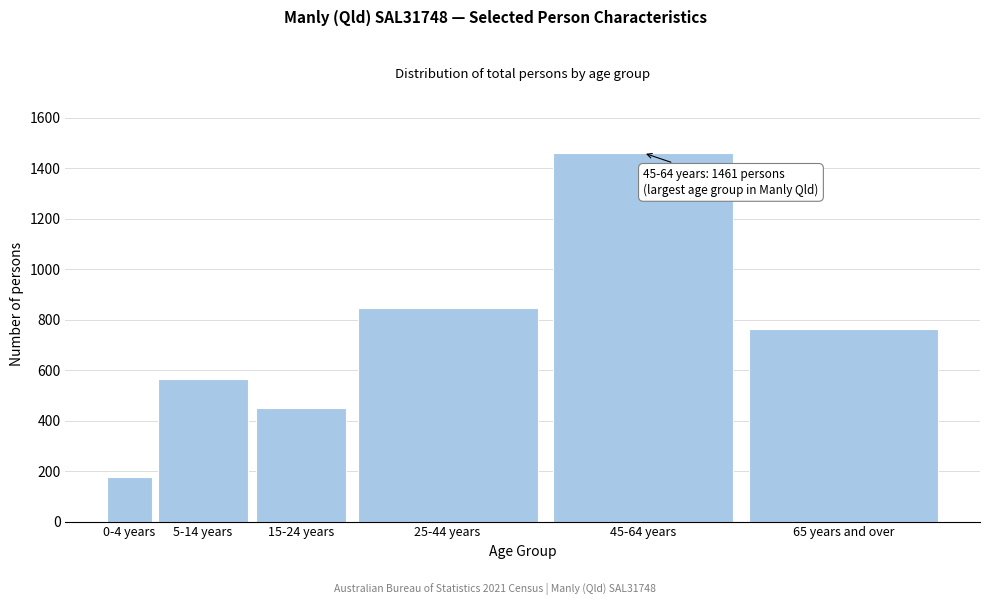

Reading left to right, what are all the values shown in this chart?

0-4 years=178	5-14 years=567	15-24 years=451	25-44 years=847	45-64 years=1461	65 years and over=763